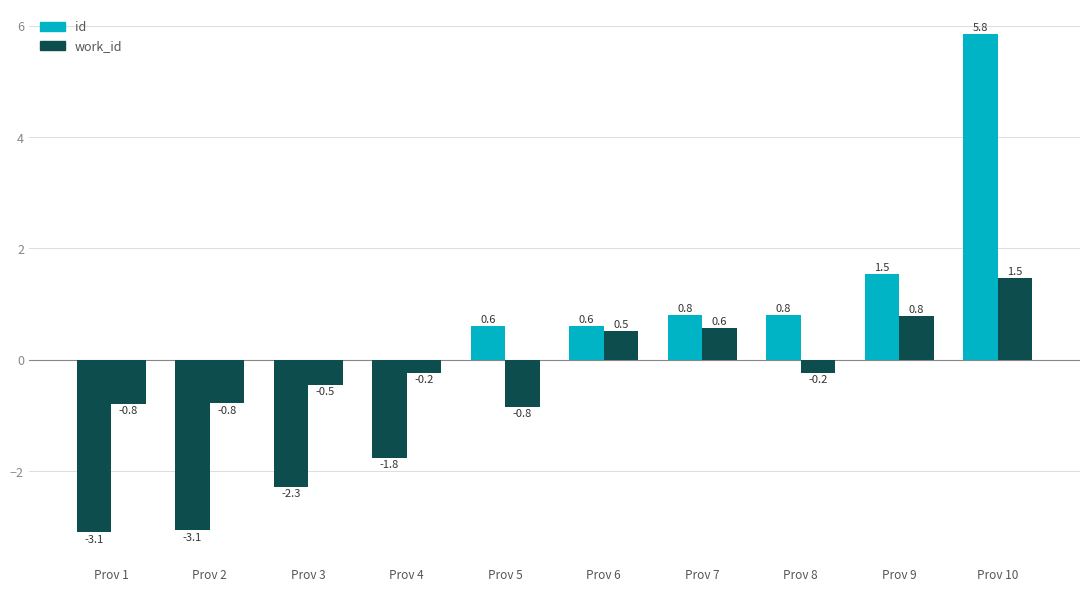

At how many categories does at least one series exceed 3?

1